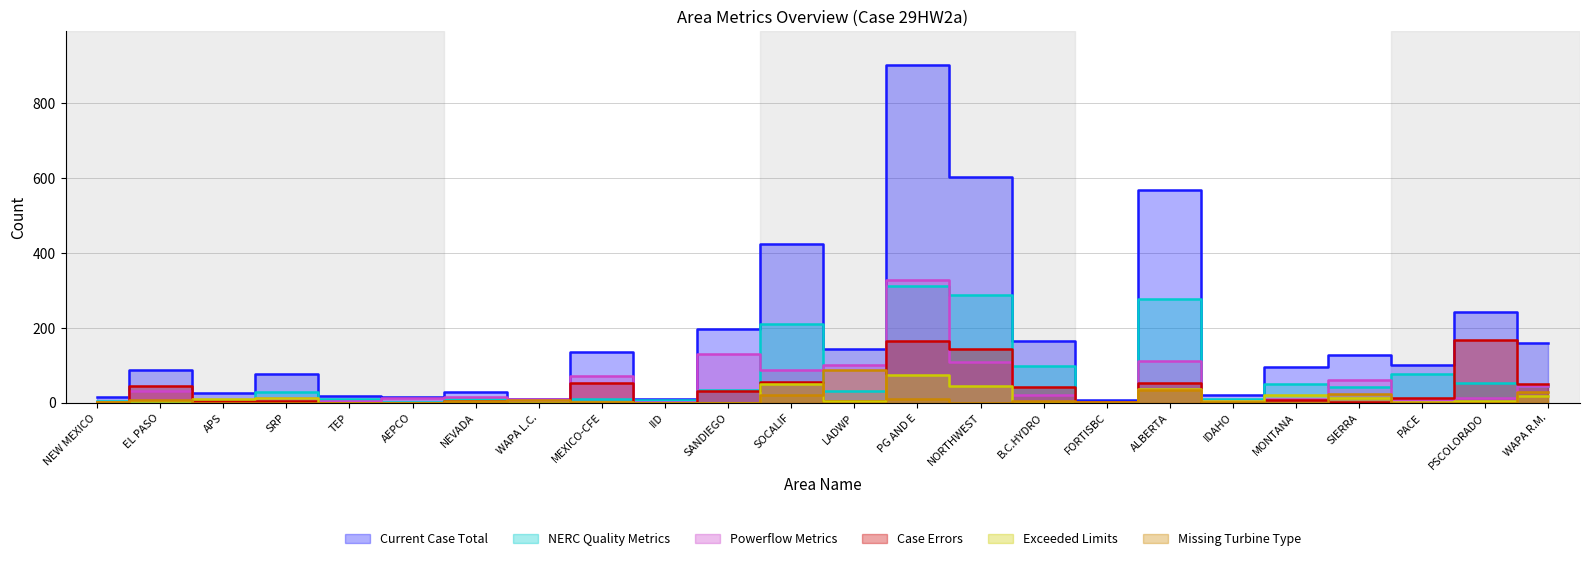

True or false: Missing Turbine Type and Case Errors intersect in this chart.

True